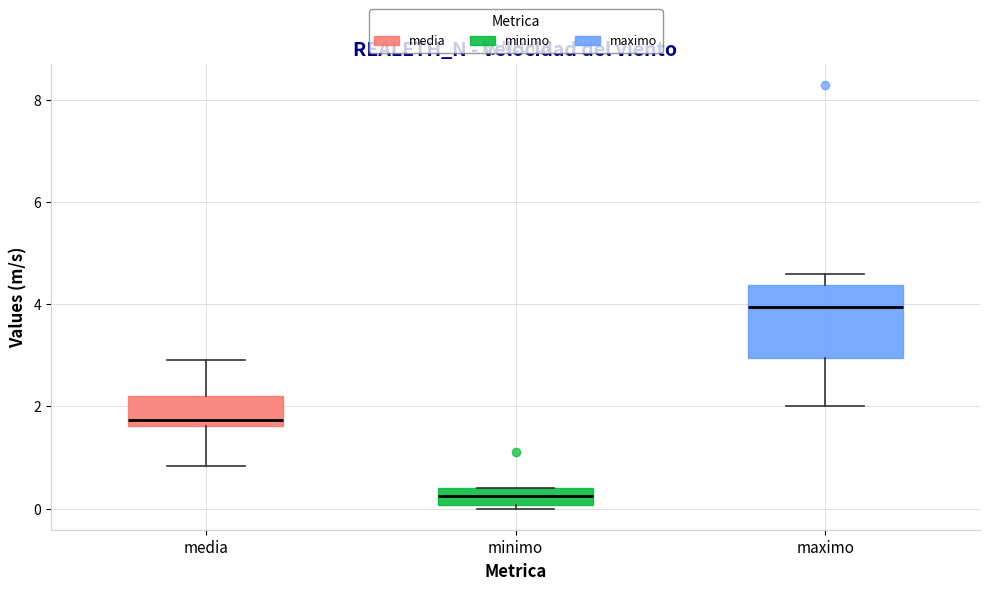

Reading left to right, transcribe this box plot: for each box, give where its median line is, the range the box spans, and where its two whiskers end, as read against the y-axis. The values are not printed on the chart, so give them approximately, as read against the axis.

media: median 1.8, box 1.6 to 2.2, whiskers 0.8 to 3.0
minimo: median 0.2, box 0.0 to 0.4, whiskers 0.0 (just below the box's lower edge) to 0.4
maximo: median 4.0, box 3.0 to 4.4, whiskers 2.0 to 4.6